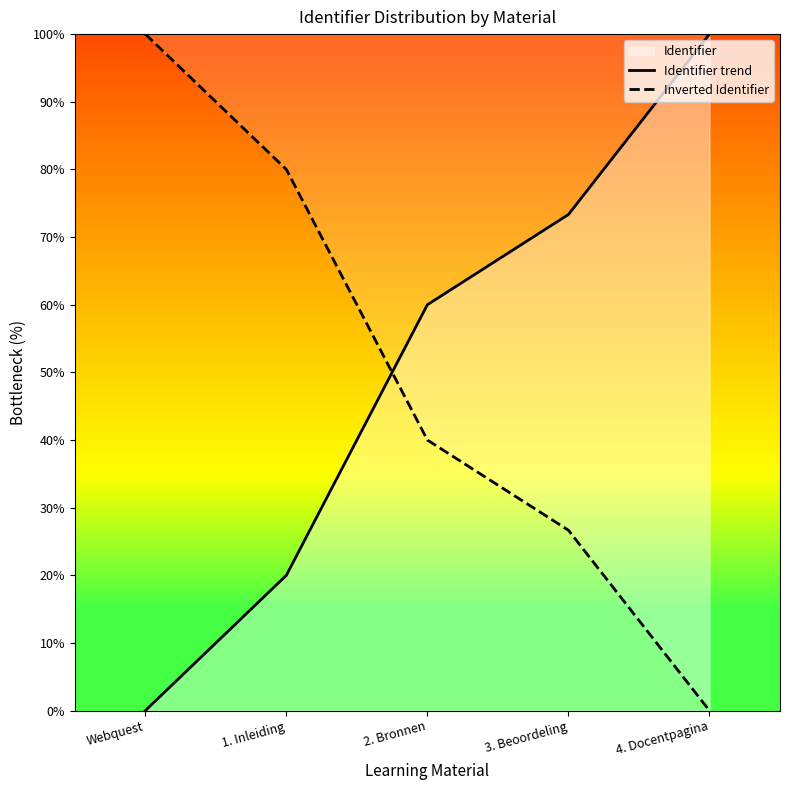

Is the value of Inverted Identifier at 4. Docentpagina greater than the value of Identifier trend at 1. Inleiding?

No